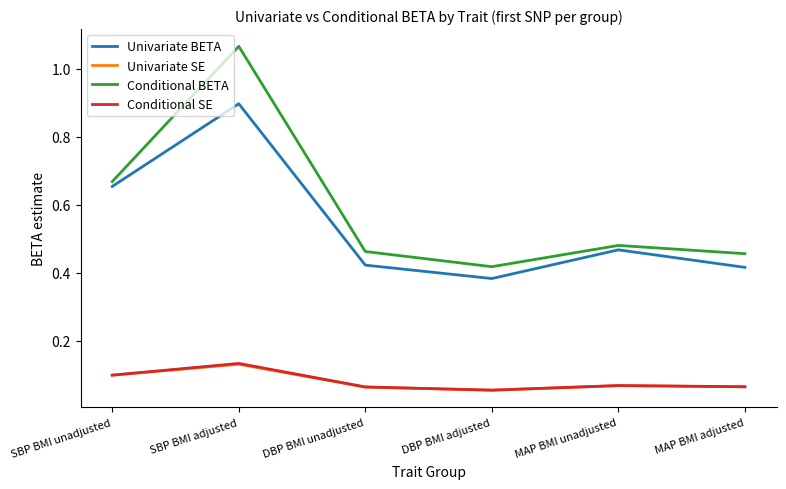

At which label does Conditional BETA reach its peak?

SBP BMI adjusted